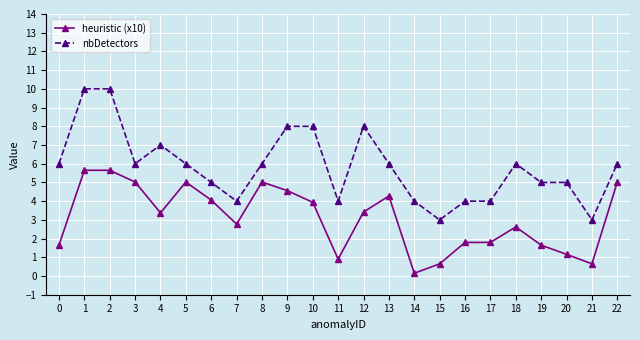

How many data points in nbDetectors are less than 6?

10